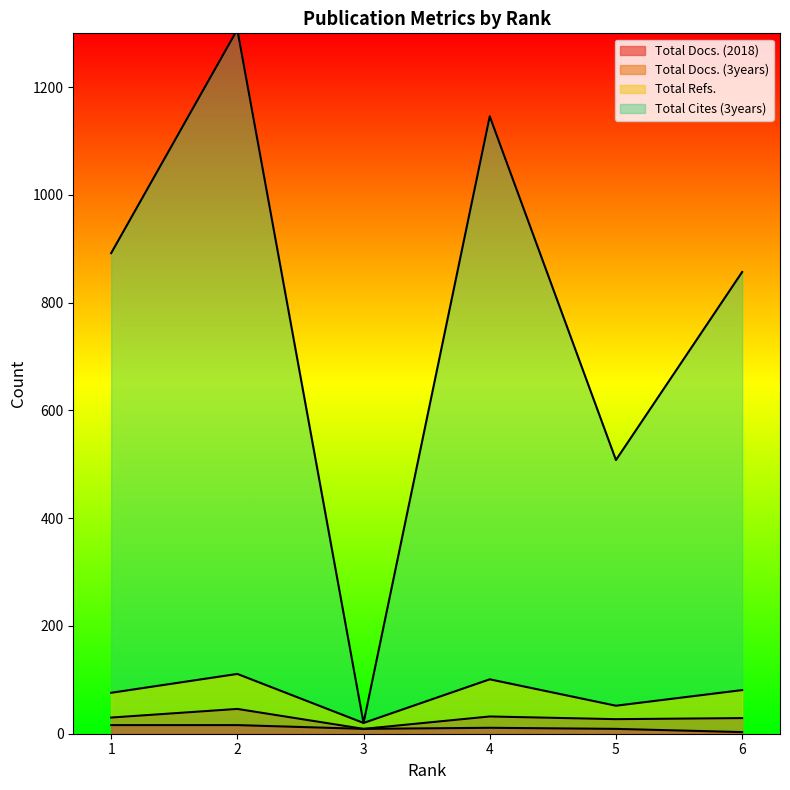

What is the difference between the highest and lowest values at 6?

854